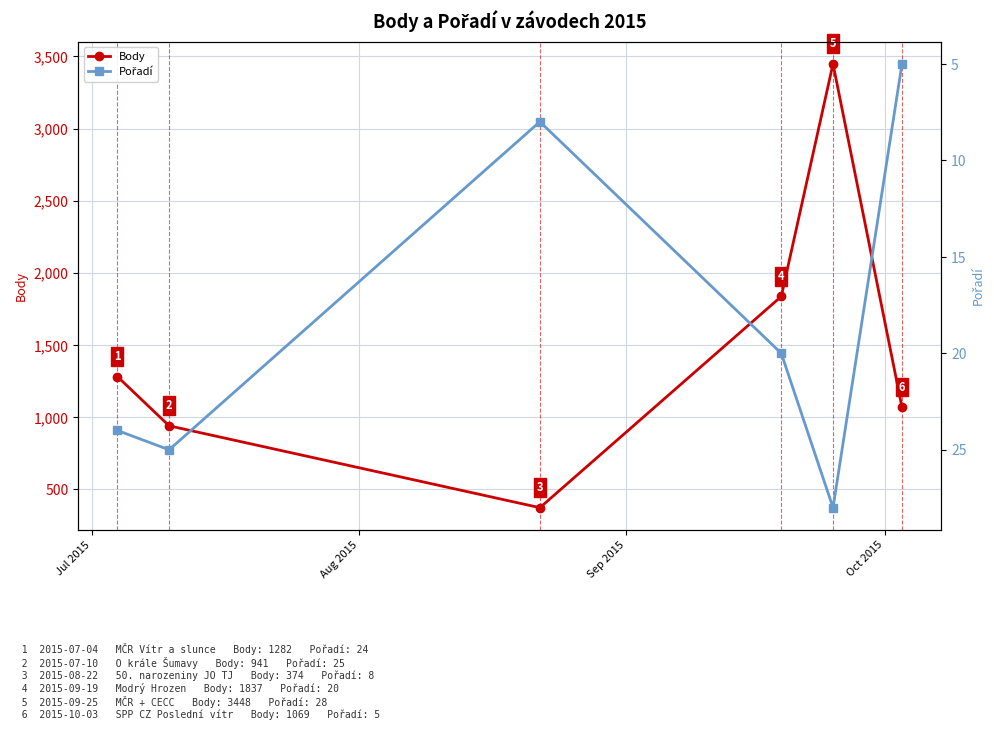

Reading left to right, list all the values displayed in this chart.

Body: 1282	941	374	1837	3448	1069
Pořadí: 24	25	8	20	28	5